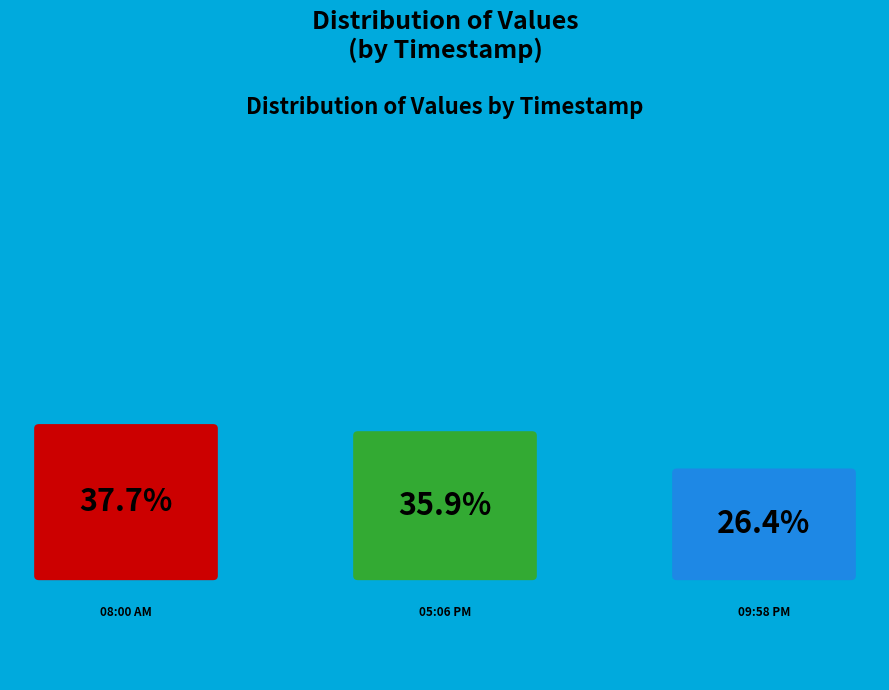

Is it true that 2022-07-25T00:59:50.976Z is 38% of the pie?

True